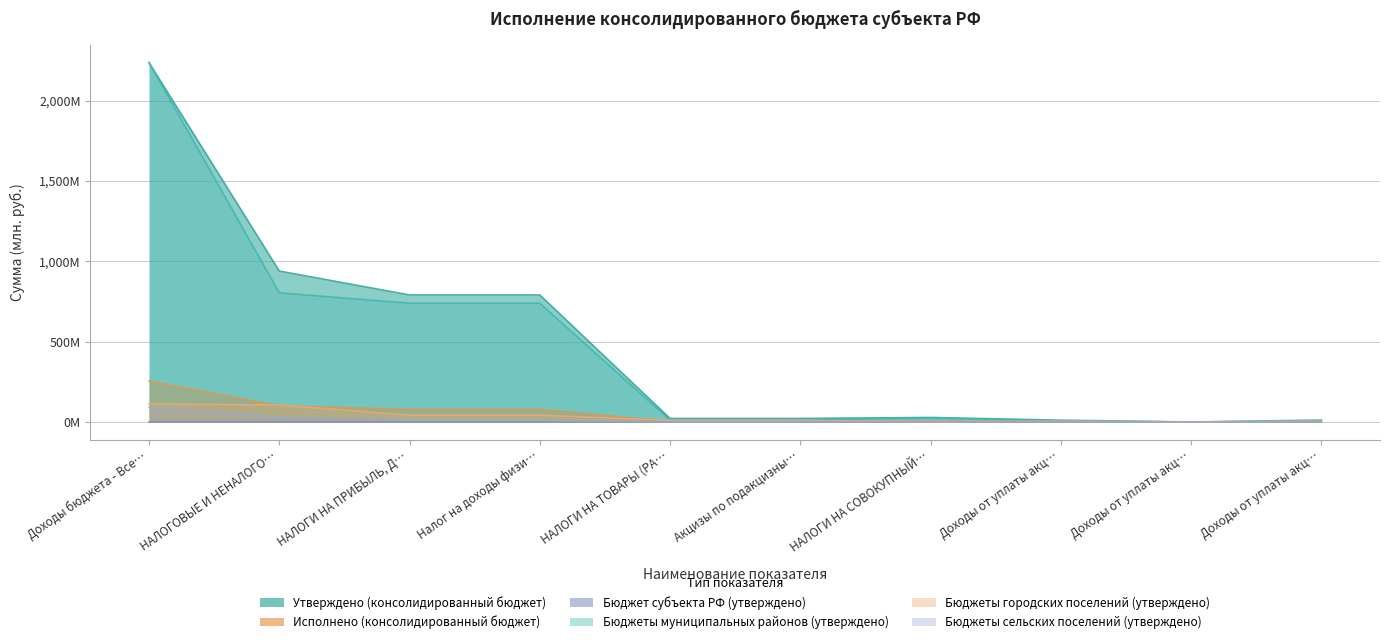

The Бюджеты городских поселений (утверждено) series shows 183.5 at Доходы бюджета - Все…. True or false?

False